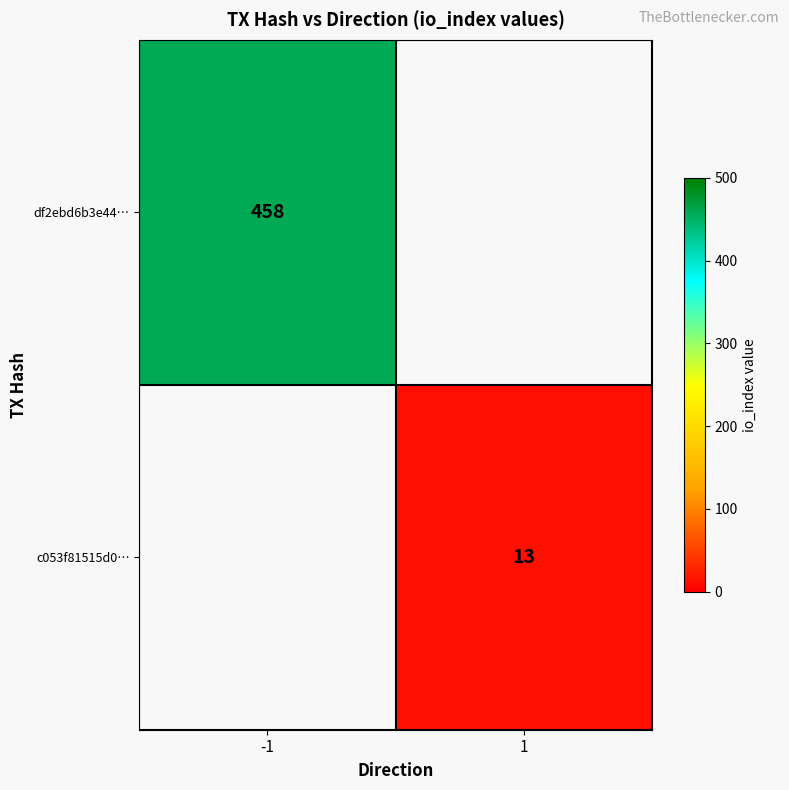

What is the spread (max minus min) of values at -1?

458